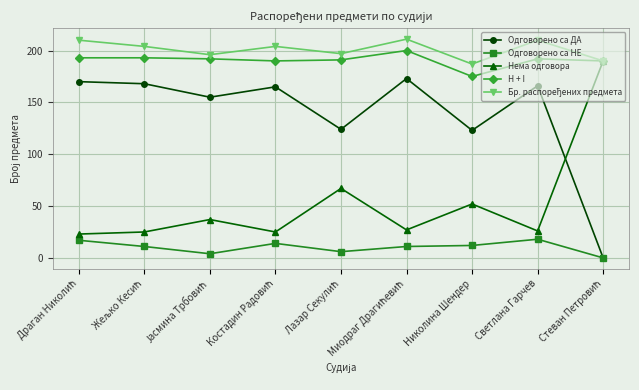

At which label does H + I reach its minimum?

Николина Шендер